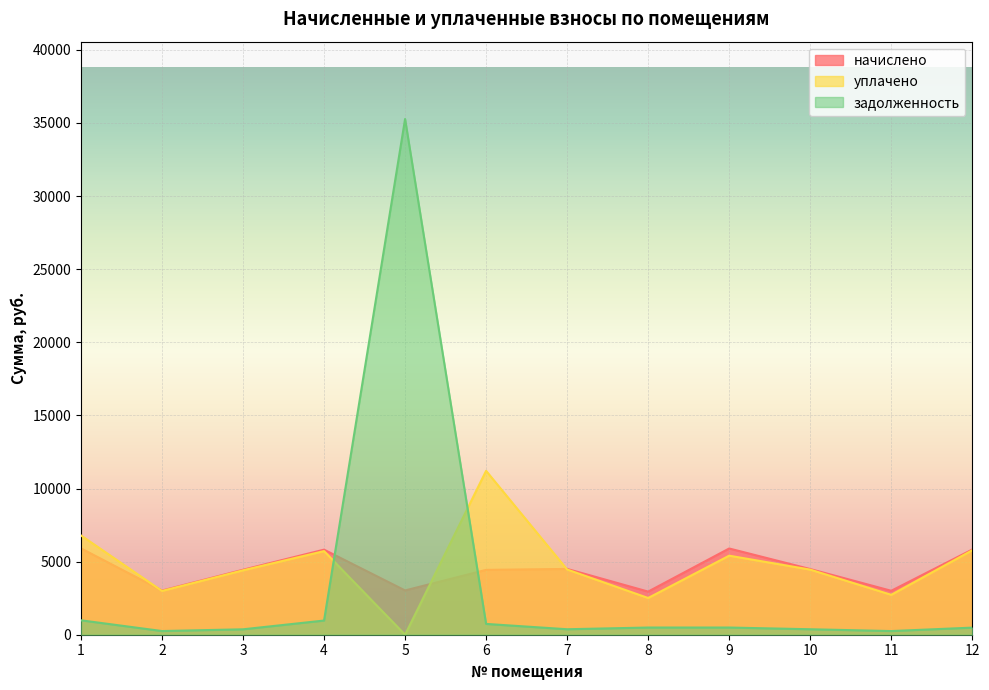

Between 11 and 1, which is larger?

1